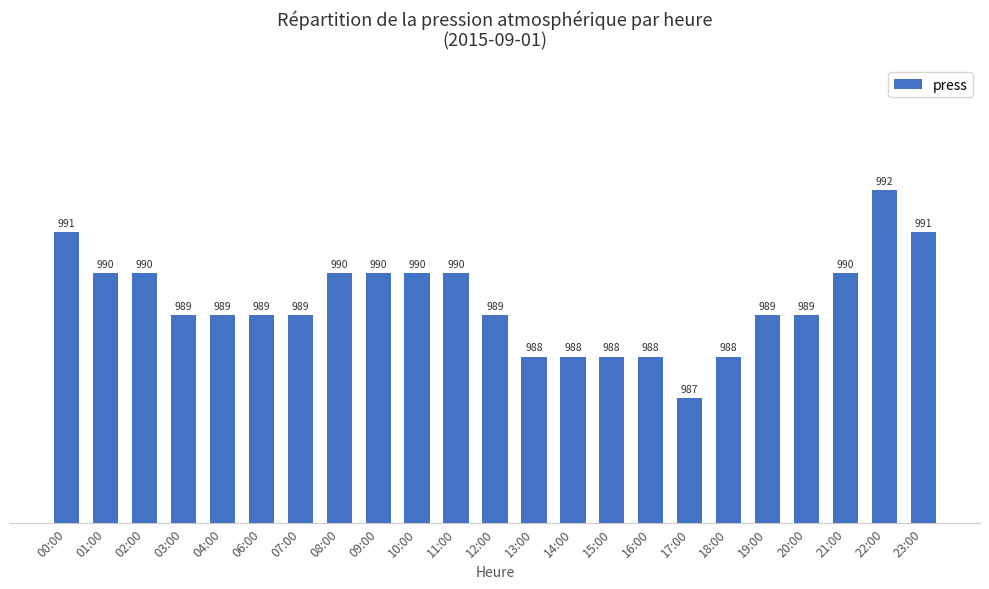

What is the maximum value shown in the chart?

992